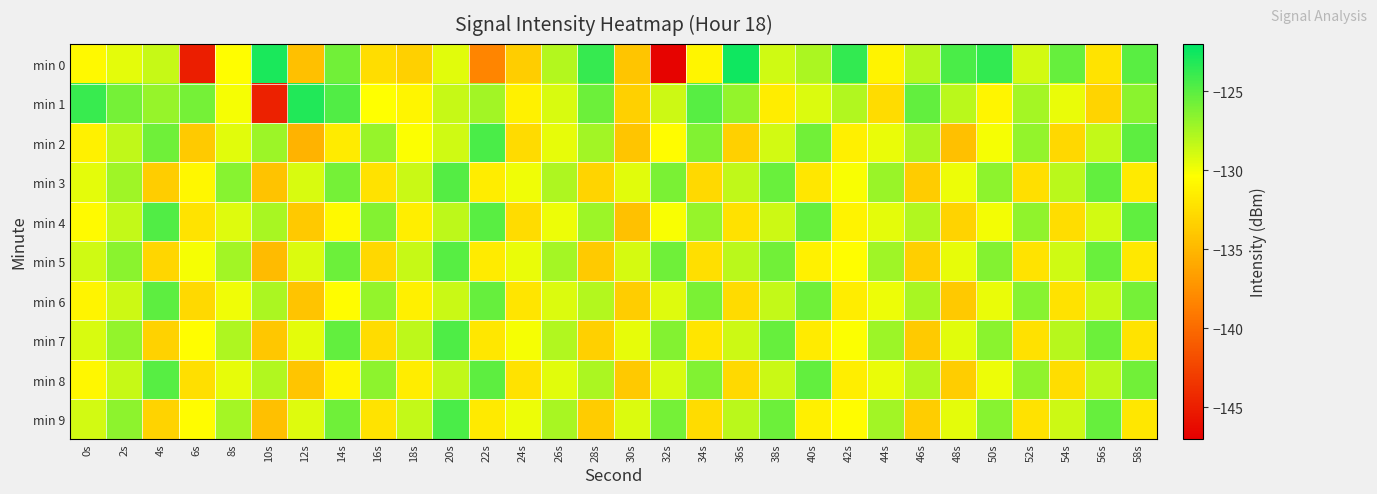

Reading left to right, transcribe all the data shown in this chart.

min 0: 0s=-130.8	2s=-129.5	4s=-128.5	6s=-145.0	8s=-130.4	10s=-122.9	12s=-134.4	14s=-125.7	16s=-132.5	18s=-133.3	20s=-129.3	22s=-138.3	24s=-133.5	26s=-127.9	28s=-123.8	30s=-134.0	32s=-146.8	34s=-131.0	36s=-122.5	38s=-128.8	40s=-127.7	42s=-123.7	44s=-131.1	46s=-128.0	48s=-124.5	50s=-123.7	52s=-128.9	54s=-125.4	56s=-132.1	58s=-125.0
min 1: 0s=-123.9	2s=-125.8	4s=-127.0	6s=-125.8	8s=-130.1	10s=-144.8	12s=-123.1	14s=-124.7	16s=-130.4	18s=-131.0	20s=-128.5	22s=-127.3	24s=-131.2	26s=-129.1	28s=-125.6	30s=-133.4	32s=-128.7	34s=-124.9	36s=-126.8	38s=-131.5	40s=-129.2	42s=-127.8	44s=-132.6	46s=-125.3	48s=-128.1	50s=-130.9	52s=-127.4	54s=-129.7	56s=-133.1	58s=-126.5
min 2: 0s=-131.2	2s=-128.3	4s=-125.7	6s=-133.8	8s=-129.4	10s=-127.1	12s=-135.2	14s=-131.6	16s=-126.9	18s=-130.3	20s=-128.8	22s=-124.5	24s=-132.7	26s=-129.6	28s=-127.3	30s=-134.1	32s=-130.5	34s=-126.2	36s=-133.4	38s=-128.9	40s=-125.8	42s=-131.3	44s=-129.7	46s=-127.6	48s=-134.5	50s=-130.1	52s=-126.8	54s=-132.9	56s=-128.4	58s=-125.1
min 3: 0s=-129.5	2s=-127.2	4s=-133.6	6s=-130.8	8s=-126.4	10s=-134.3	12s=-129.1	14s=-125.9	16s=-132.2	18s=-128.6	20s=-124.8	22s=-131.5	24s=-129.9	26s=-127.7	28s=-133.1	30s=-129.4	32s=-126.1	34s=-132.8	36s=-128.3	38s=-125.5	40s=-131.9	42s=-130.2	44s=-127.0	46s=-133.7	48s=-129.8	50s=-126.6	52s=-132.4	54s=-128.1	56s=-125.3	58s=-131.7
min 4: 0s=-130.6	2s=-128.4	4s=-124.7	6s=-132.1	8s=-129.3	10s=-127.5	12s=-133.9	14s=-130.7	16s=-126.3	18s=-131.4	20s=-128.2	22s=-125.0	24s=-132.6	26s=-129.8	28s=-127.1	30s=-134.4	32s=-130.2	34s=-126.9	36s=-132.3	38s=-128.7	40s=-125.4	42s=-131.1	44s=-129.5	46s=-127.8	48s=-133.2	50s=-130.0	52s=-126.7	54s=-132.5	56s=-128.9	58s=-125.2
min 5: 0s=-128.8	2s=-126.5	4s=-133.0	6s=-130.1	8s=-127.3	10s=-134.7	12s=-129.2	14s=-125.6	16s=-132.9	18s=-128.5	20s=-124.9	22s=-131.6	24s=-129.7	26s=-127.4	28s=-133.8	30s=-129.0	32s=-125.7	34s=-132.4	36s=-128.1	38s=-125.8	40s=-131.2	42s=-130.4	44s=-127.2	46s=-133.5	48s=-129.6	50s=-126.3	52s=-132.1	54s=-128.8	56s=-125.5	58s=-131.8
min 6: 0s=-131.0	2s=-128.7	4s=-125.1	6s=-132.8	8s=-129.9	10s=-127.6	12s=-134.2	14s=-130.5	16s=-126.8	18s=-131.3	20s=-128.6	22s=-125.4	24s=-132.0	26s=-129.2	28s=-127.9	30s=-133.6	32s=-129.3	34s=-126.1	36s=-132.7	38s=-128.4	40s=-125.7	42s=-131.5	44s=-129.8	46s=-127.5	48s=-133.9	50s=-129.7	52s=-126.4	54s=-132.2	56s=-128.5	58s=-125.9
min 7: 0s=-129.1	2s=-126.8	4s=-133.3	6s=-130.4	8s=-127.7	10s=-134.0	12s=-129.5	14s=-125.3	16s=-132.6	18s=-128.2	20s=-124.6	22s=-131.9	24s=-130.1	26s=-127.8	28s=-133.4	30s=-129.6	32s=-126.3	34s=-132.0	36s=-128.7	38s=-125.4	40s=-131.6	42s=-130.3	44s=-127.1	46s=-133.8	48s=-129.4	50s=-126.5	52s=-132.3	54s=-128.0	56s=-125.6	58s=-132.1
min 8: 0s=-130.8	2s=-128.5	4s=-124.9	6s=-132.4	8s=-129.6	10s=-127.8	12s=-134.1	14s=-130.9	16s=-126.6	18s=-131.5	20s=-128.3	22s=-125.1	24s=-132.2	26s=-129.4	28s=-127.6	30s=-133.9	32s=-129.1	34s=-126.2	36s=-132.8	38s=-128.6	40s=-125.3	42s=-131.4	44s=-129.7	46s=-127.9	48s=-133.6	50s=-129.8	52s=-126.7	54s=-132.5	56s=-128.2	58s=-125.8
min 9: 0s=-128.9	2s=-126.6	4s=-133.2	6s=-130.5	8s=-127.4	10s=-134.5	12s=-129.3	14s=-125.7	16s=-132.1	18s=-128.4	20s=-124.5	22s=-131.7	24s=-129.8	26s=-127.5	28s=-133.7	30s=-129.2	32s=-125.9	34s=-132.6	36s=-128.1	38s=-125.6	40s=-131.3	42s=-130.5	44s=-127.3	46s=-133.6	48s=-129.5	50s=-126.4	52s=-132.2	54s=-128.7	56s=-125.4	58s=-131.9